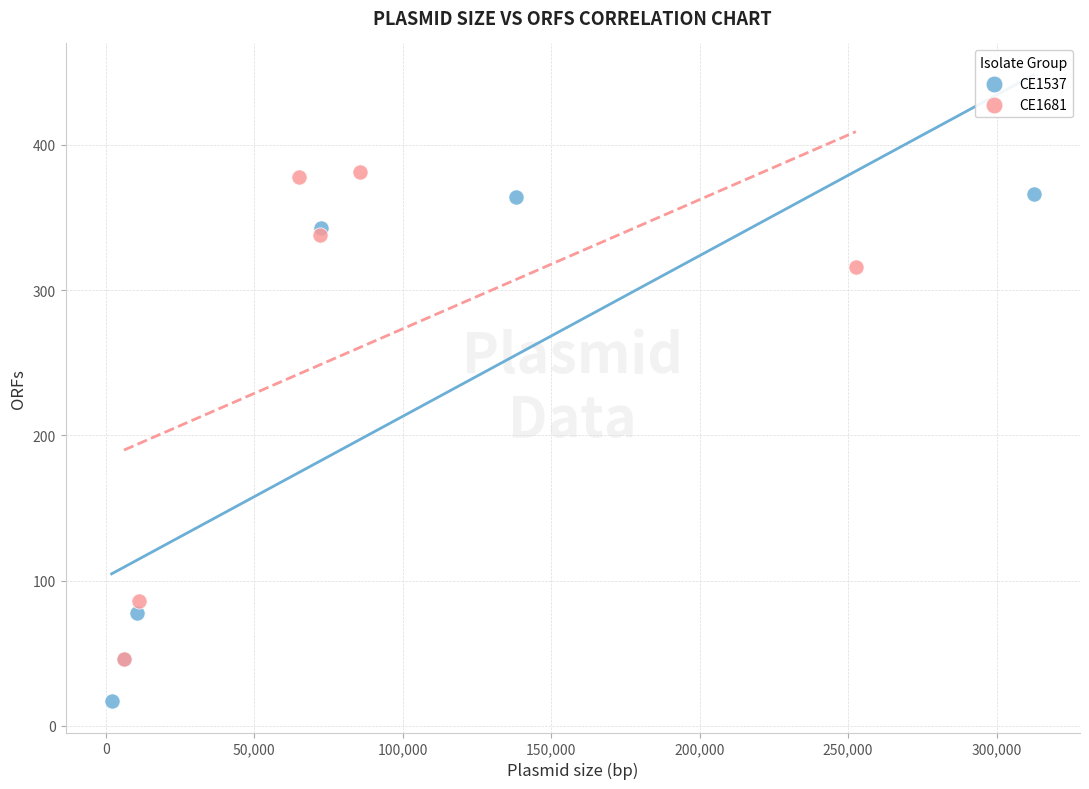

Which series contains the lowest Y value?

CE1537